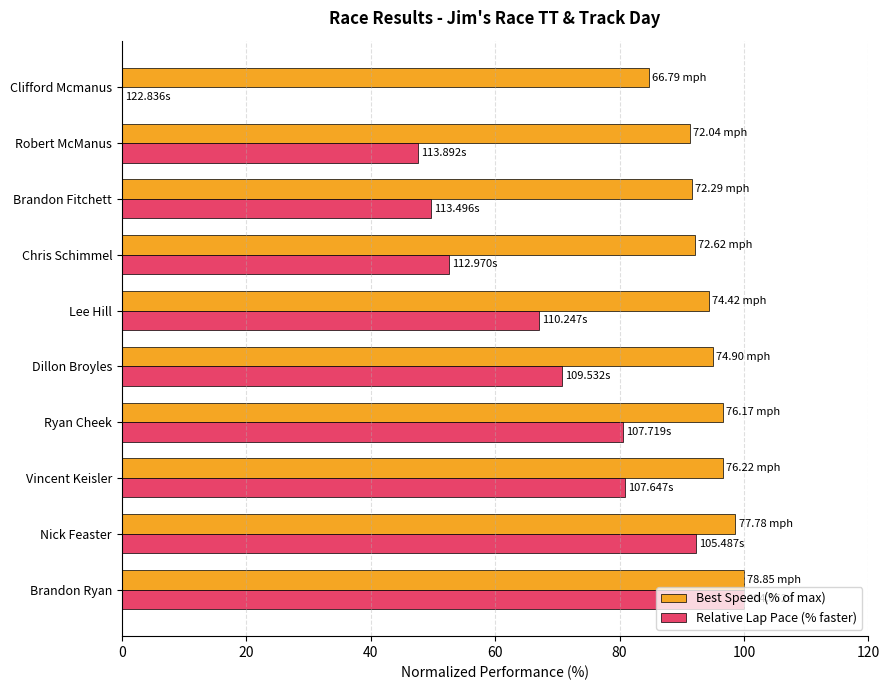

Between Ryan Cheek and Dillon Broyles, which series saw the biggest shift?

Relative Lap Pace (% faster)